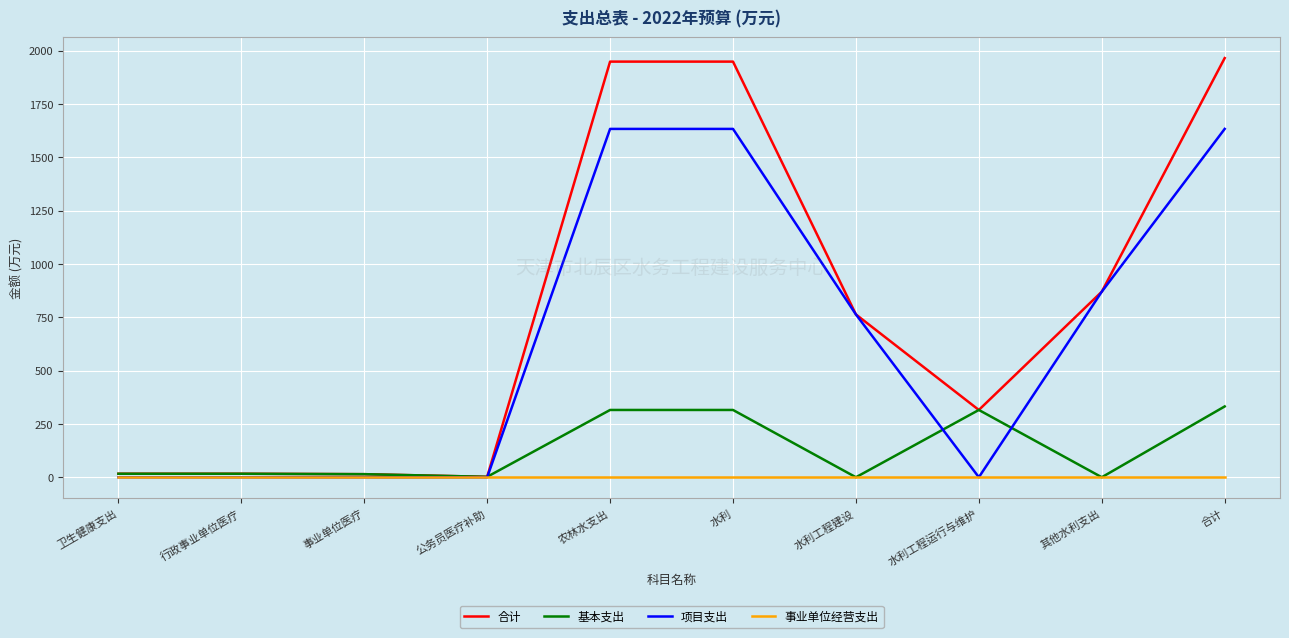

How many lines are shown in the chart?

4